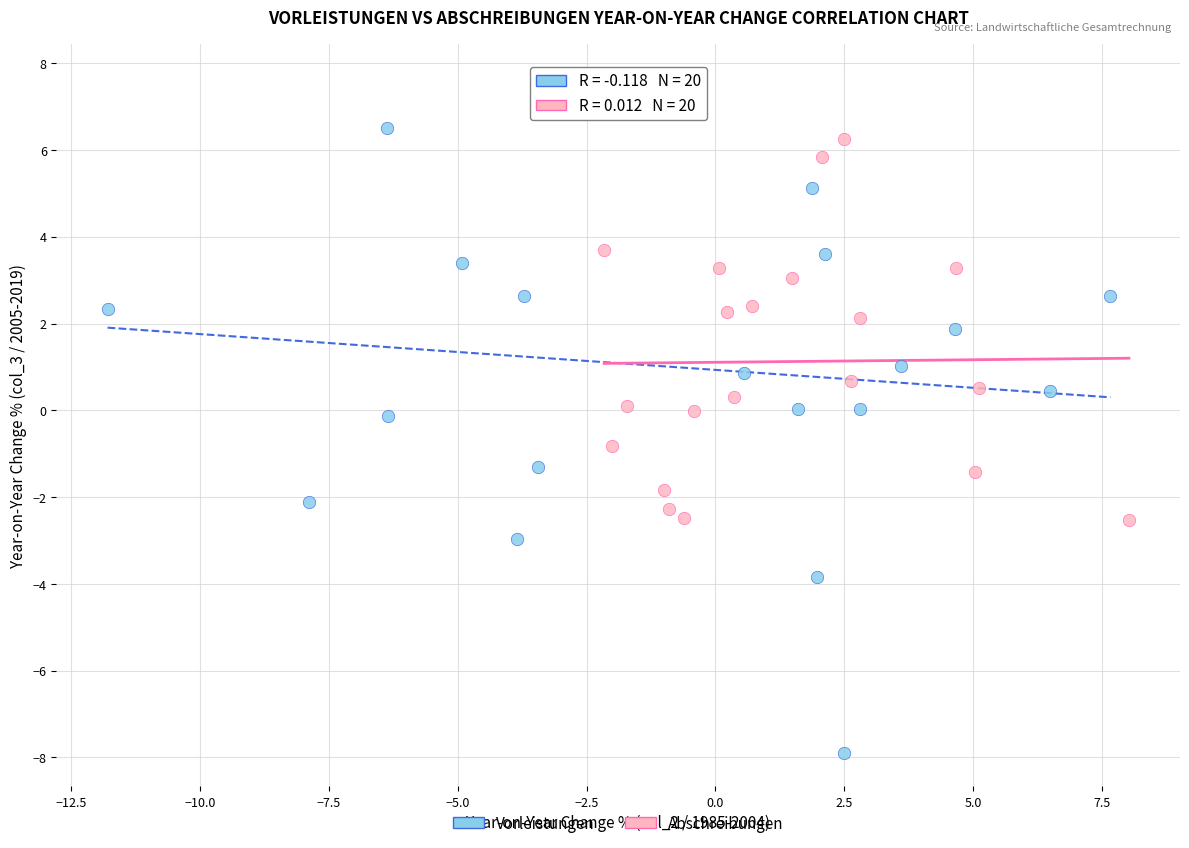

Which series has the largest Y range (max minus min)?

Vorleistungen